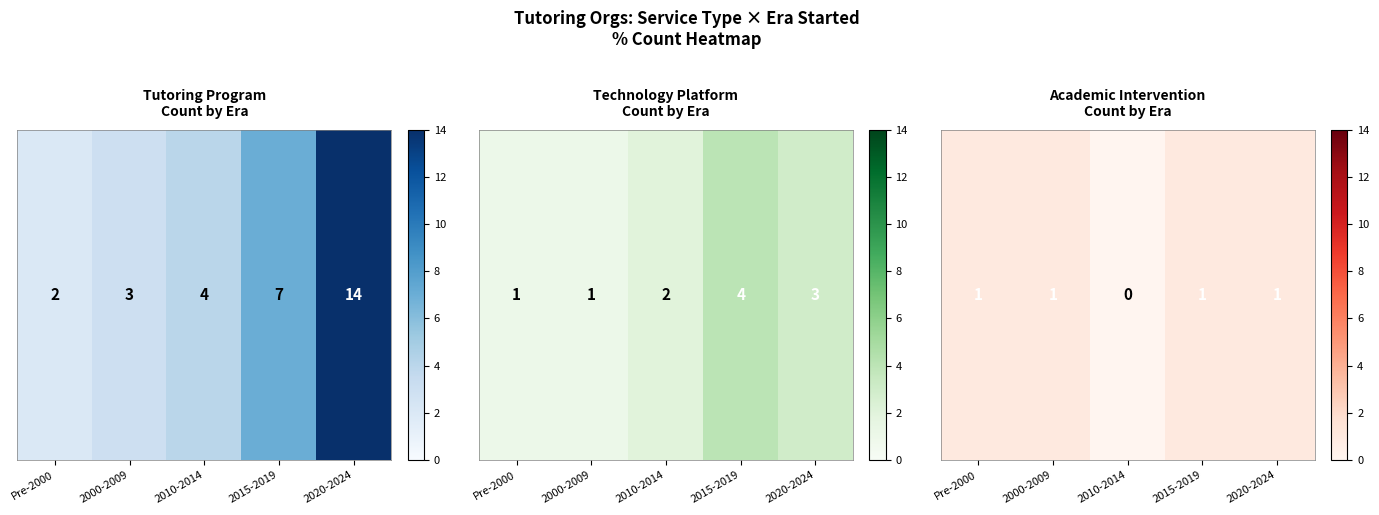

What is the difference between the values at 2010-2014 and Pre-2000?

1